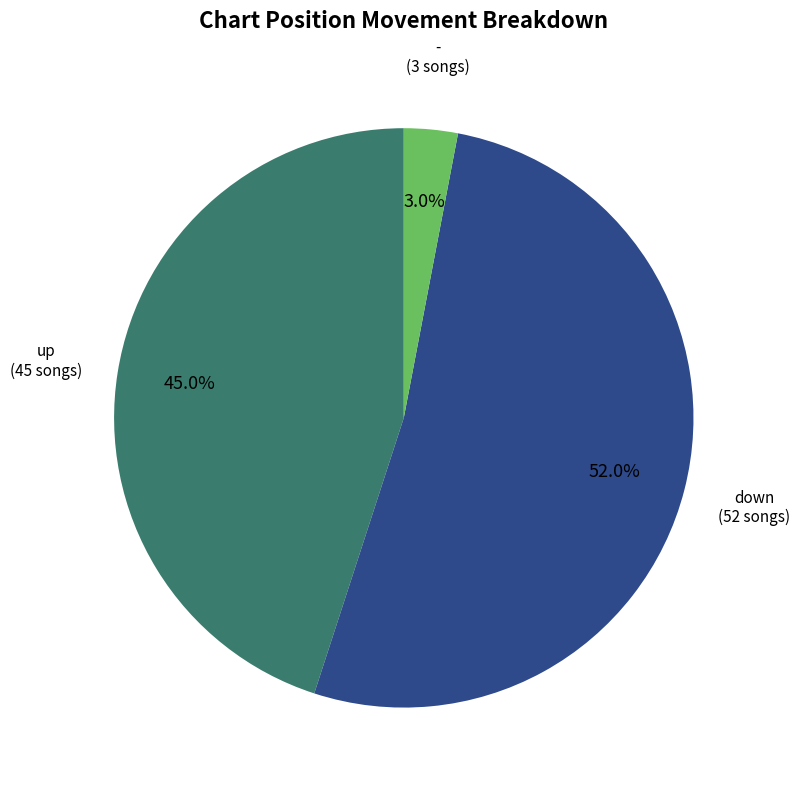

Is there a majority slice in this chart?

Yes